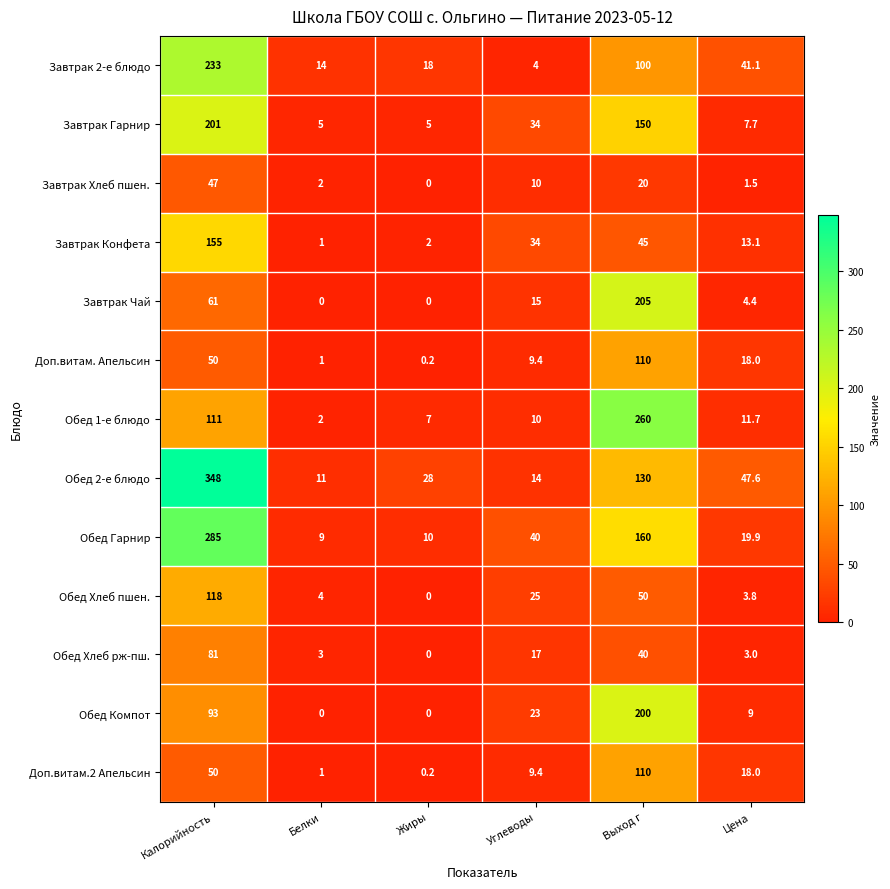

Count the number of categories in the chart.

6